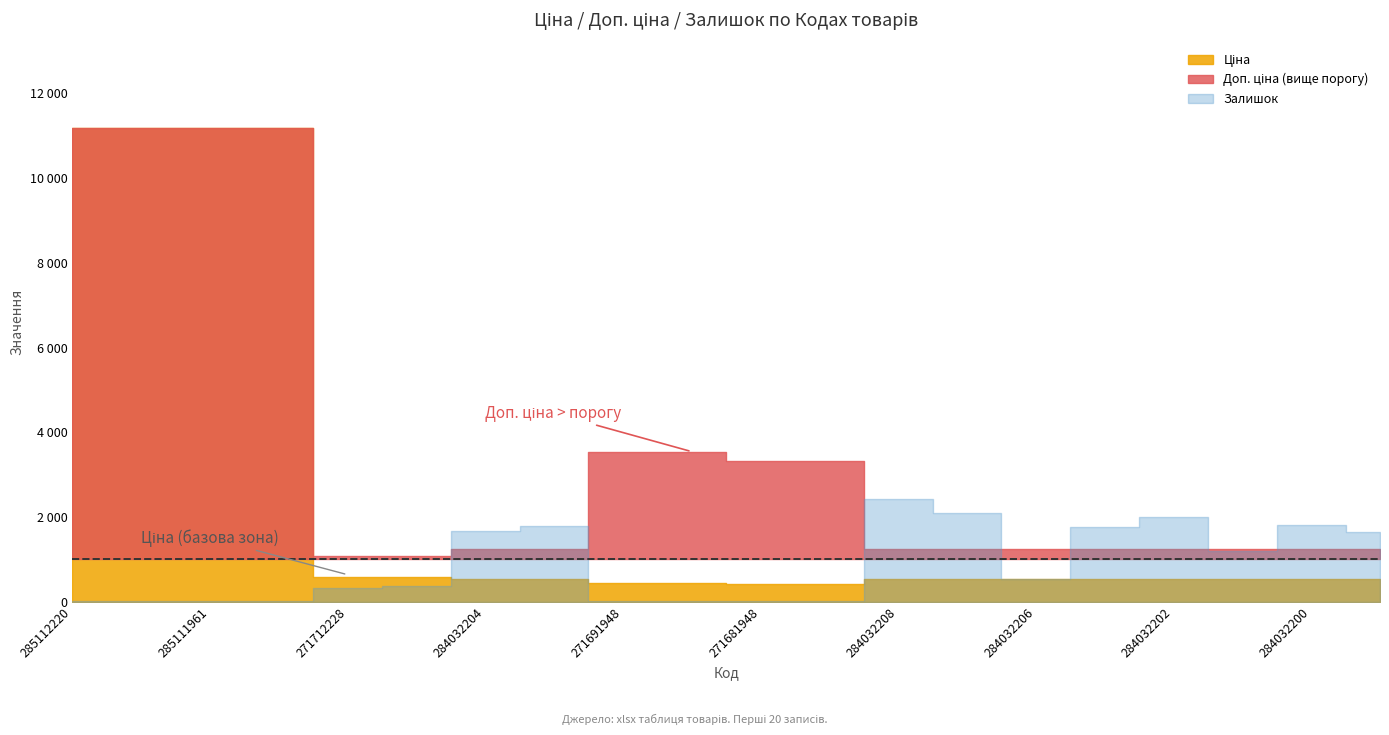

What are all the series names shown in the legend?

Ціна, Доп. ціна, Залишок